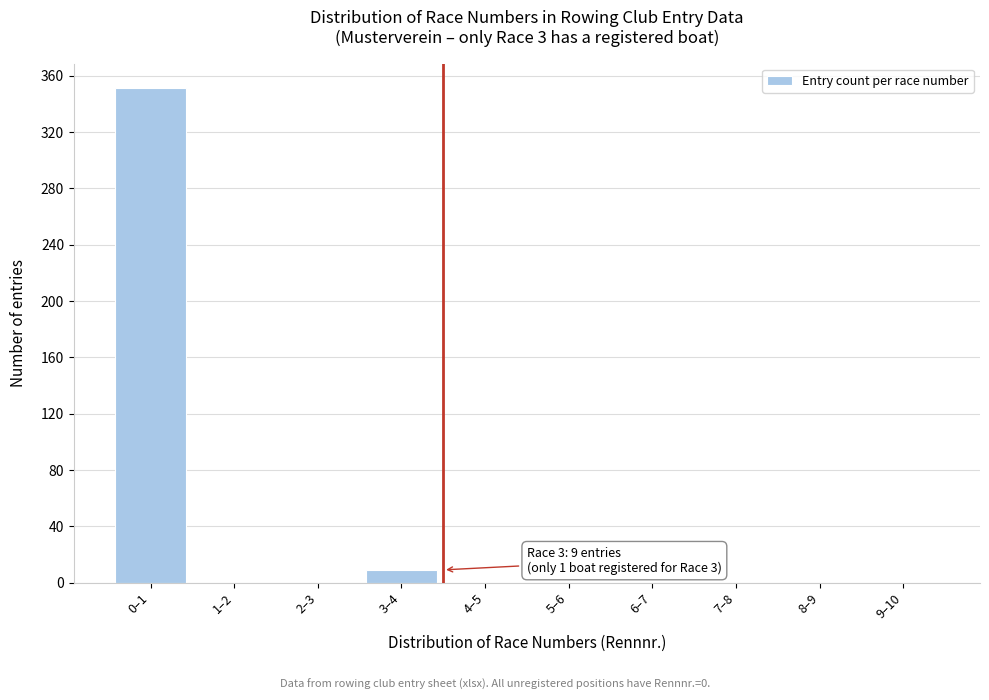

Reading left to right, list all the values displayed in this chart.

0–1=351	1–2=0	2–3=0	3–4=9	4–5=0	5–6=0	6–7=0	7–8=0	8–9=0	9–10=0